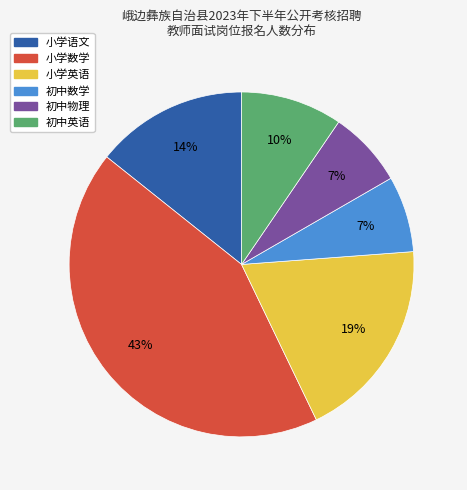

Which category has the biggest portion of the pie?

小学数学